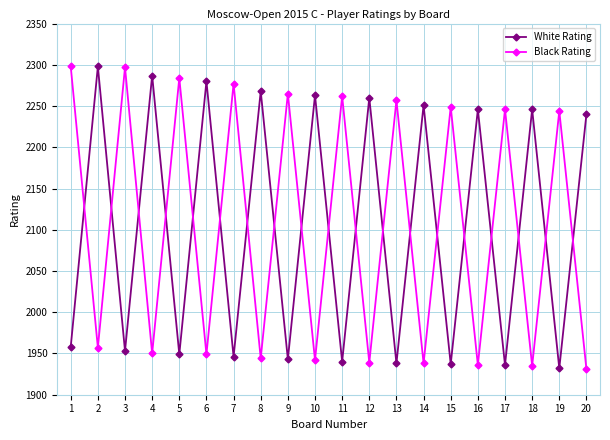

Is the value of White Rating at 8 greater than the value of Black Rating at 3?

No